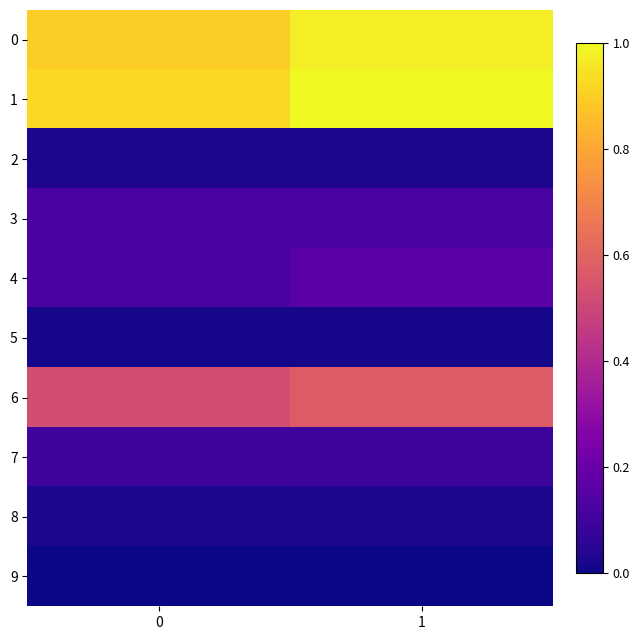

At 1, list the series in order from largest to smallest.

row_1, row_0, row_6, row_4, row_3, row_7, row_2, row_8, row_5, row_9